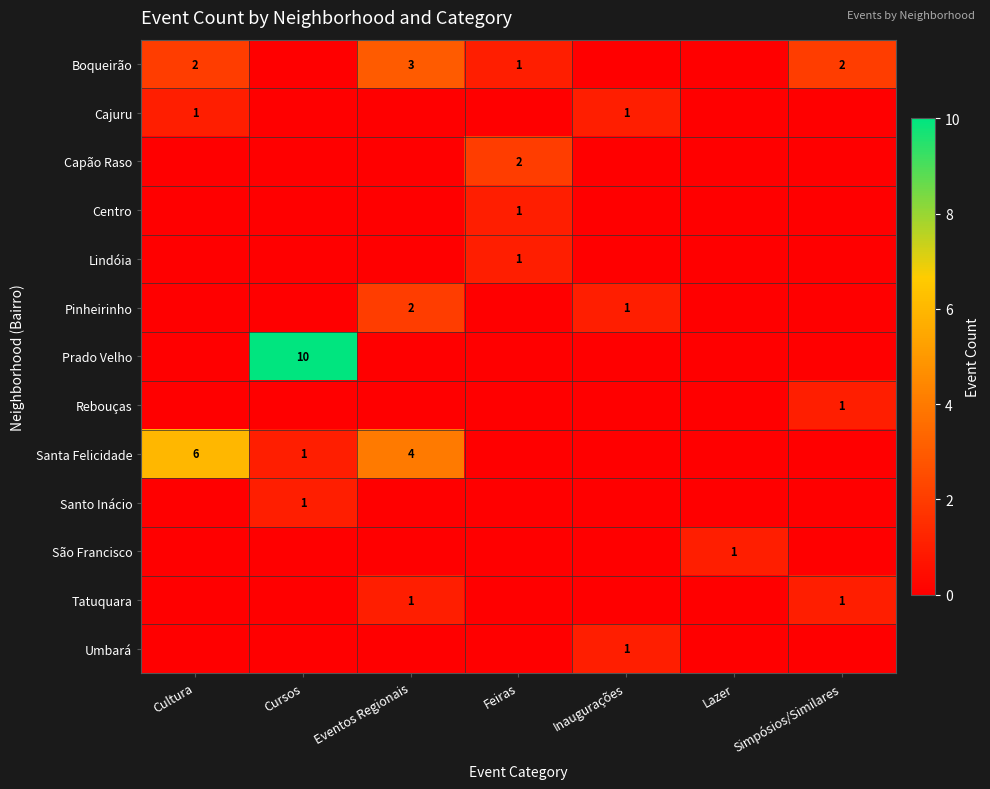

Which category has the lowest value in the Pinheirinho series?

Cultura